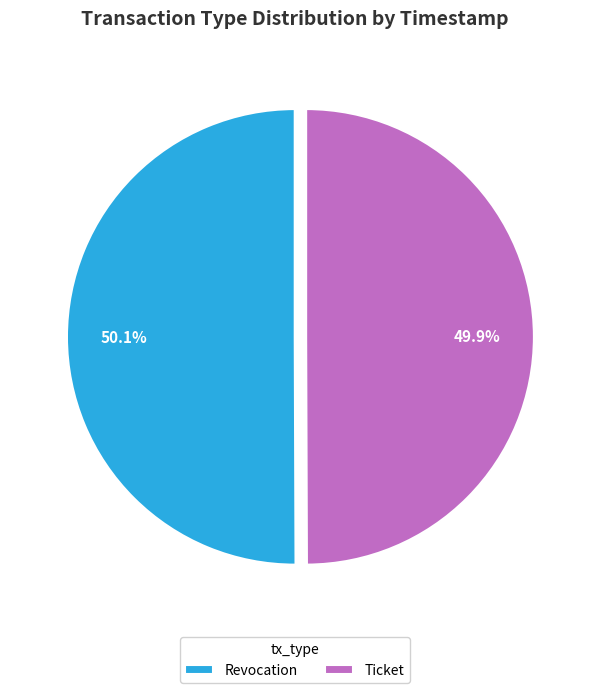

Is it true that Revocation is 50% of the pie?

True